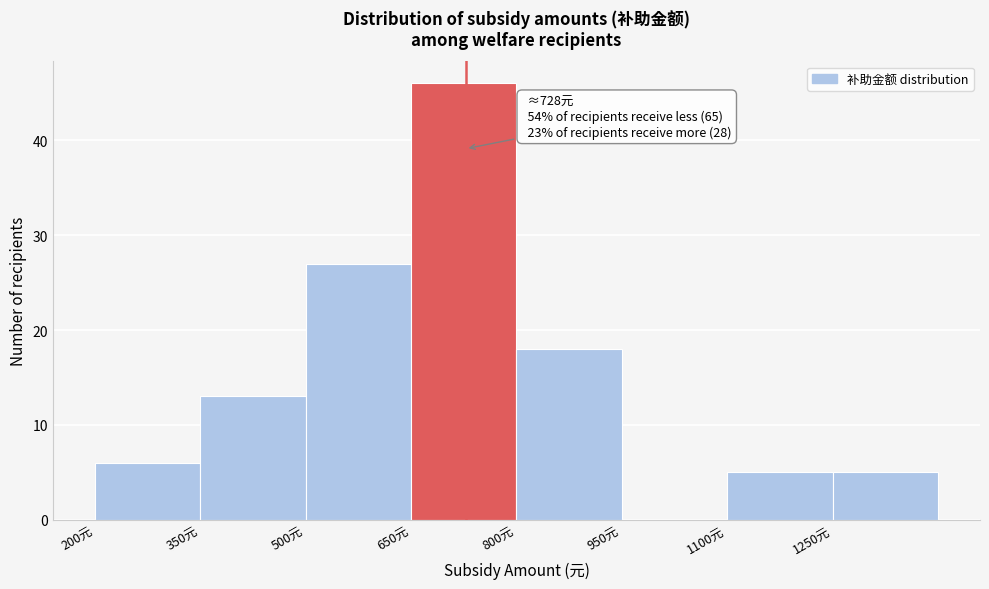

Over which range of the x-axis is the bar tallest?

650 to 800